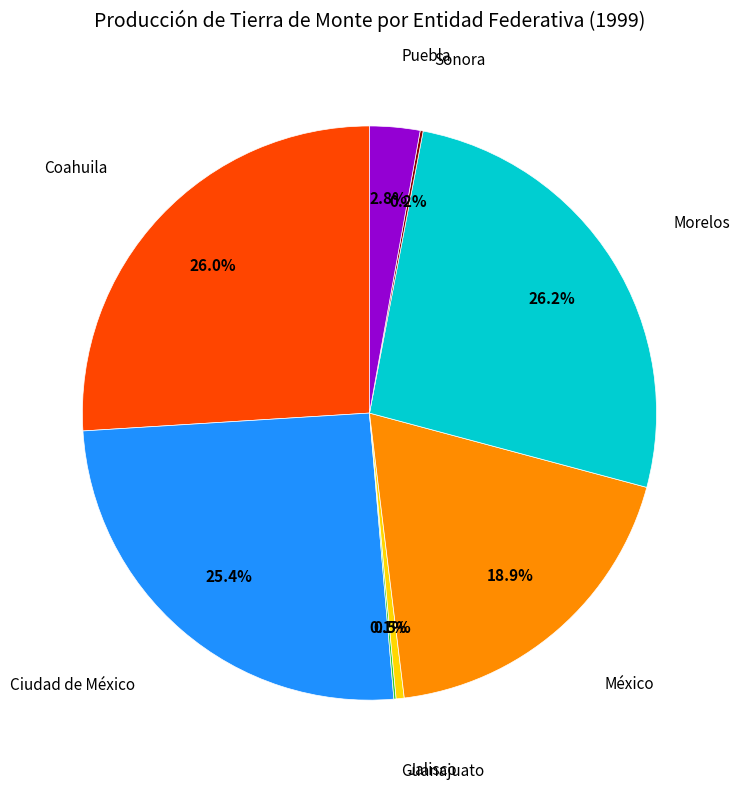

Is there any slice that represents more than half of the pie?

No